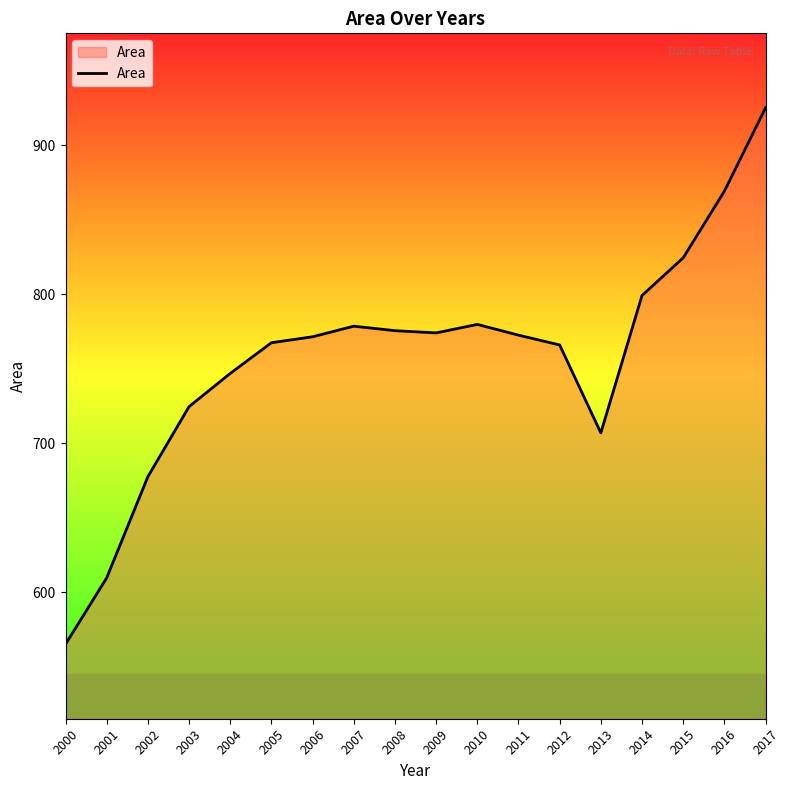

What is the maximum value shown in the chart?

925.1